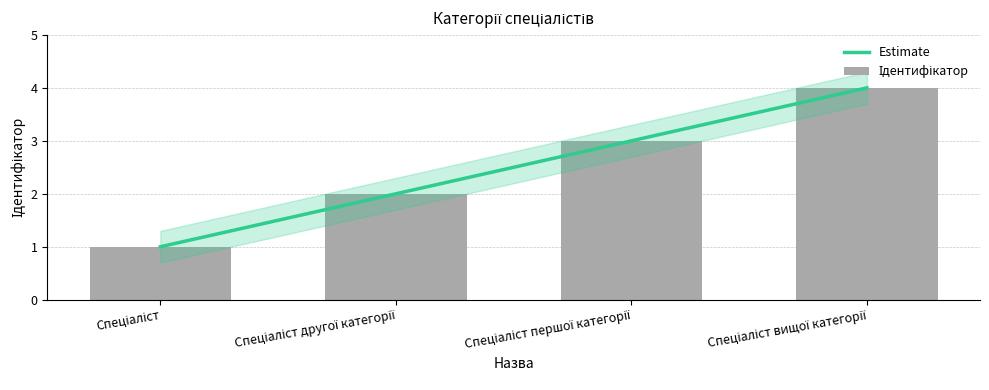

List the labels in order of value, smallest first.

Спеціаліст, Спеціаліст другої категорії, Спеціаліст першої категорії, Спеціаліст вищої категорії